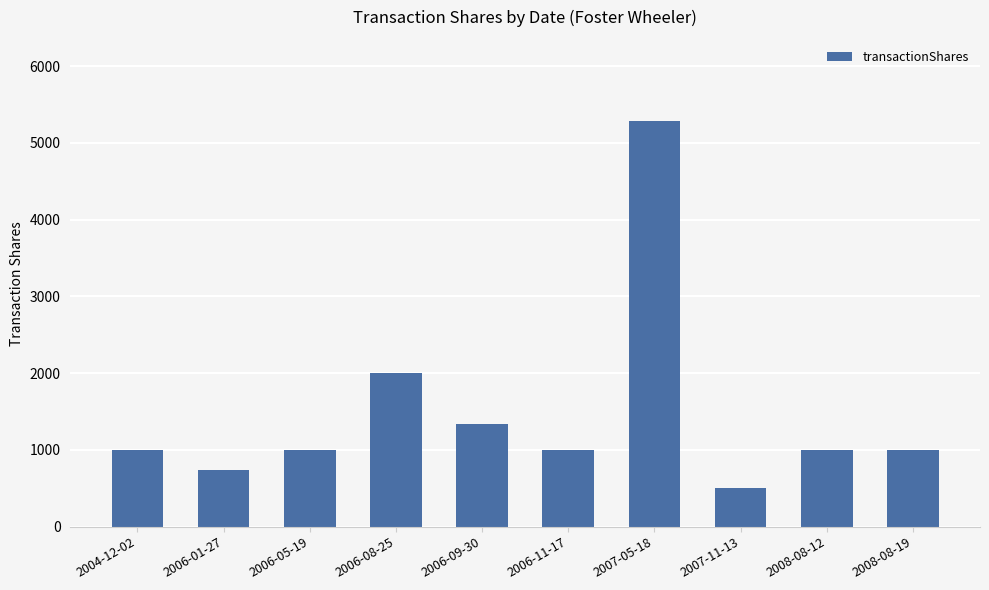

Between 2006-11-17 and 2007-11-13, which is larger?

2006-11-17